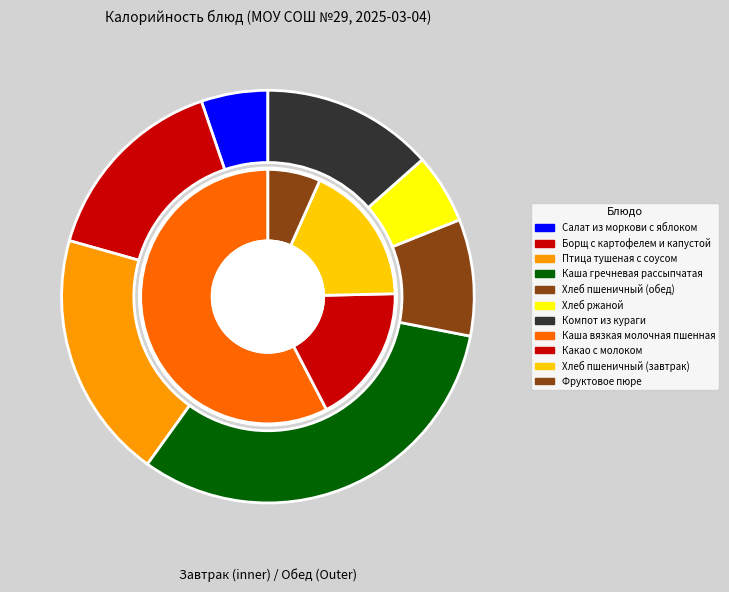

Which slice is the largest?

Каша вязкая молочная пшенная